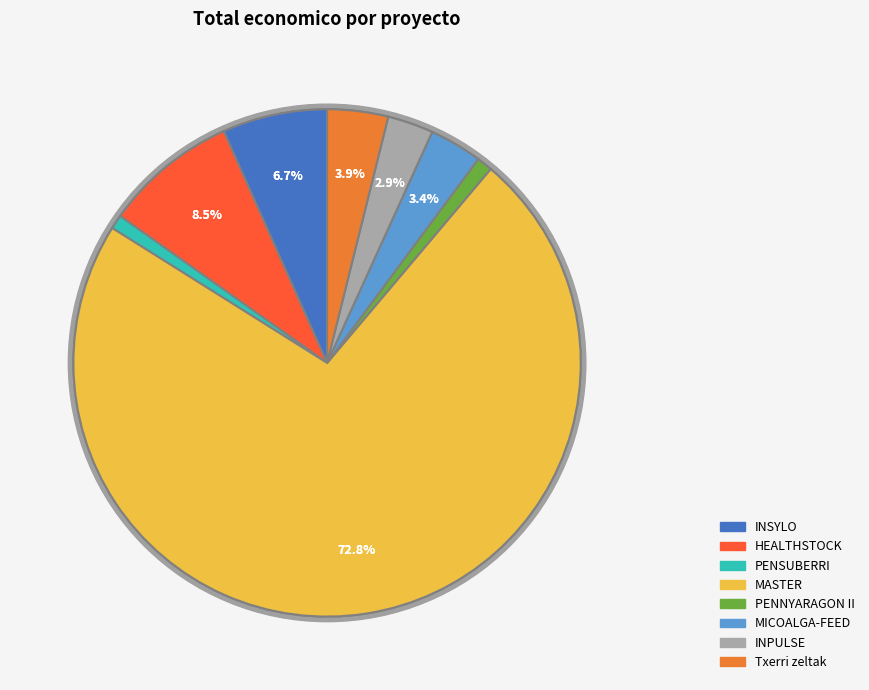

Count the number of slices in the pie.

8